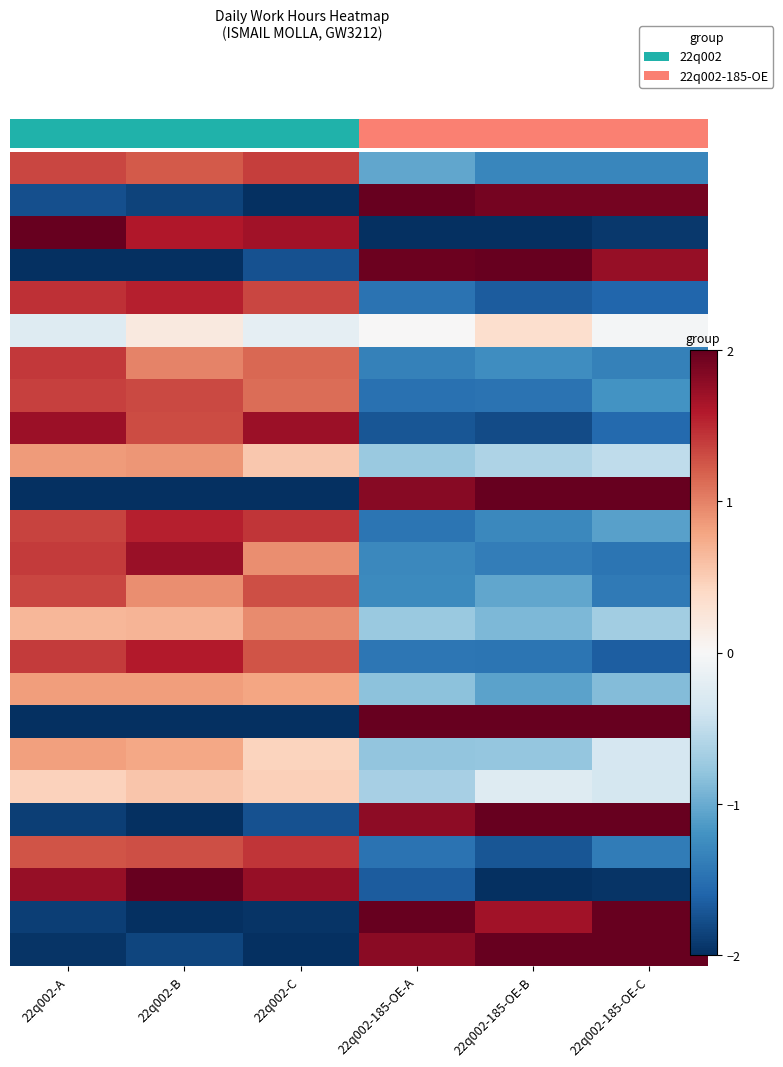

What is the spread (max minus min) of values at 22q002-185-OE-B?

4.0